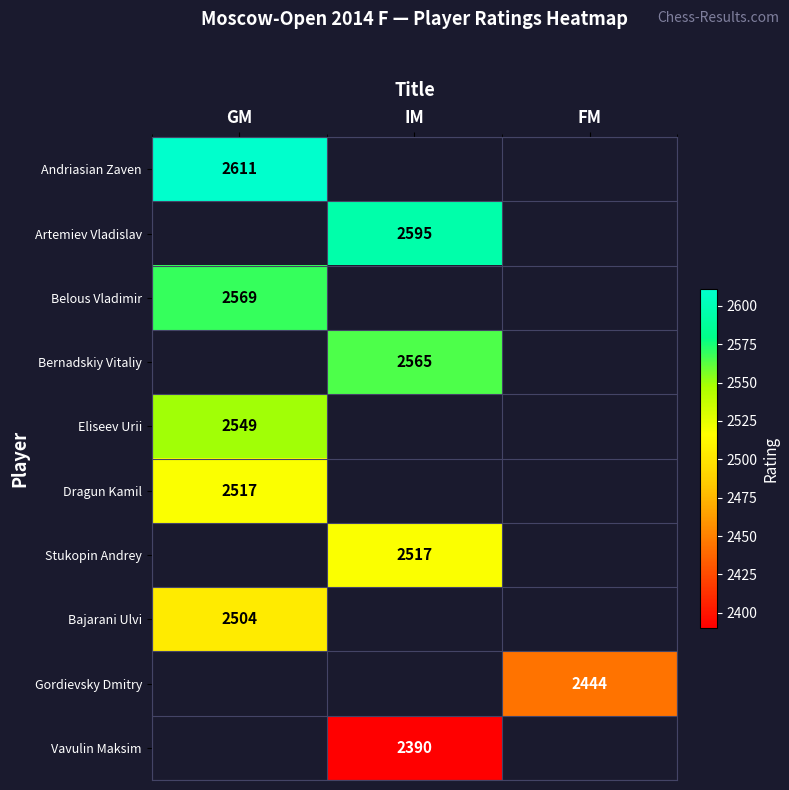

Which label corresponds to the largest value in the chart?

GM